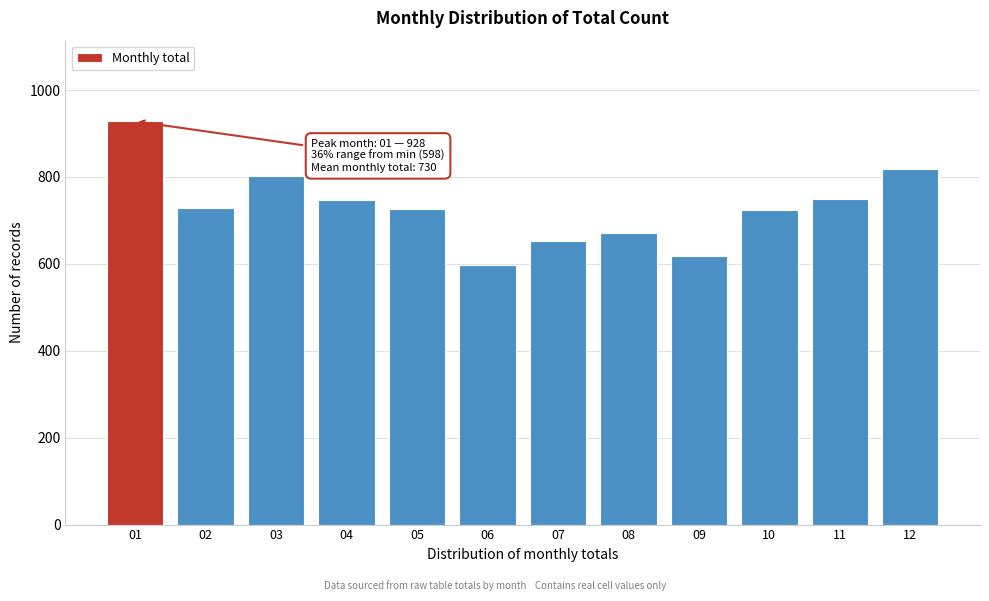

Which has a higher value, 05 or 07?

05